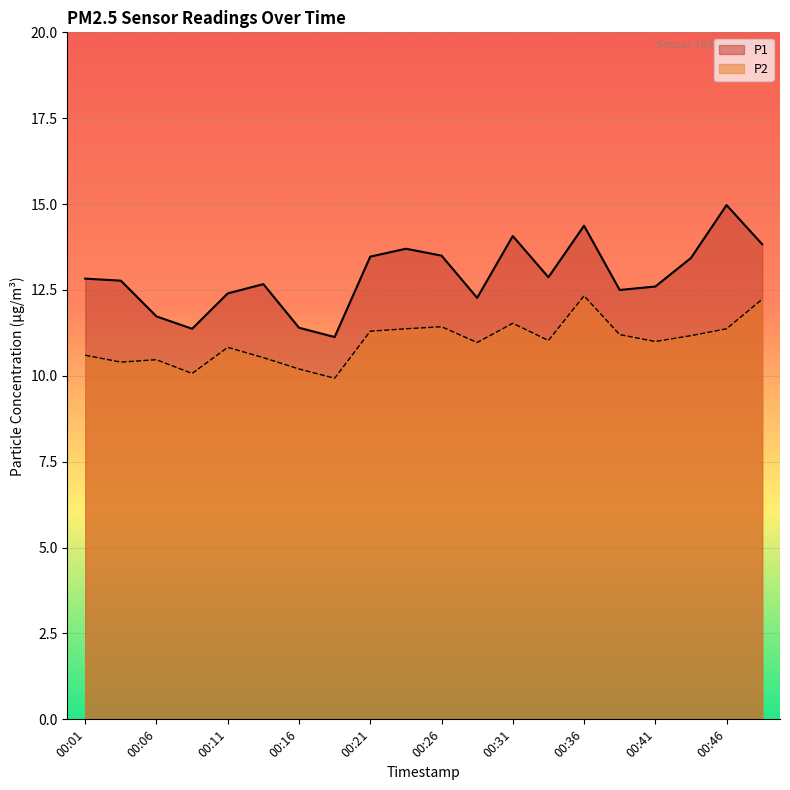

Between 00:44 and 00:36, which is larger?

00:36